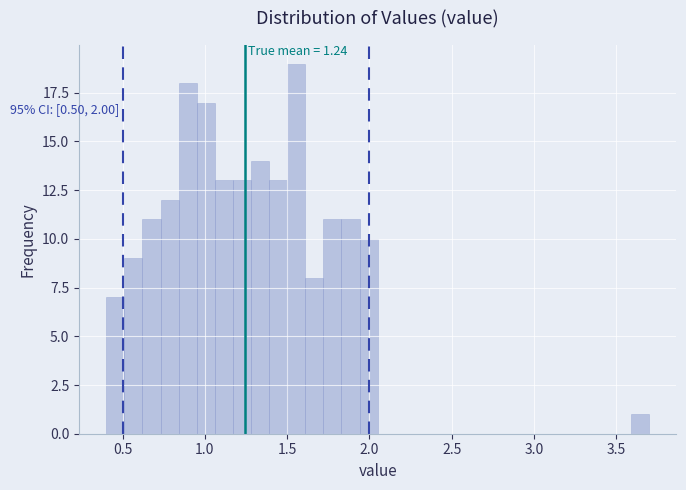

Read against the x-axis, roughly where is the centre of the tallest bar?

1.55